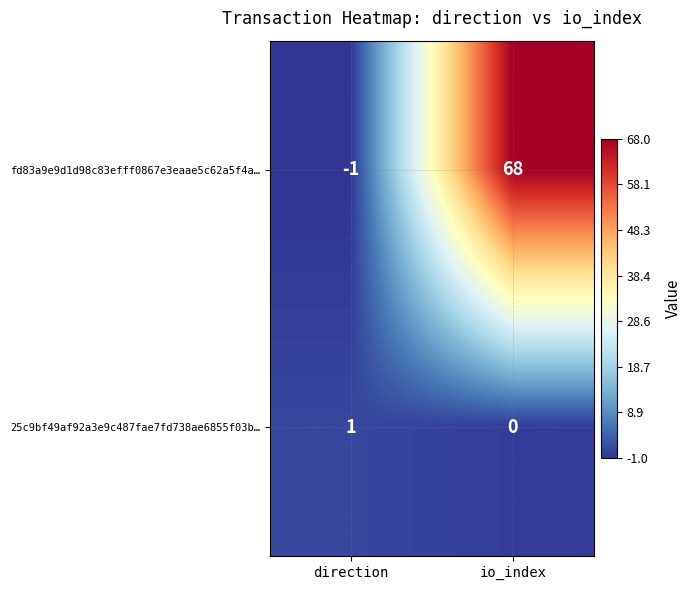

What is the sum of the fd83a9e9d1d98c83efff0867e3eaae5c62a5f4a… values at direction and io_index?

67